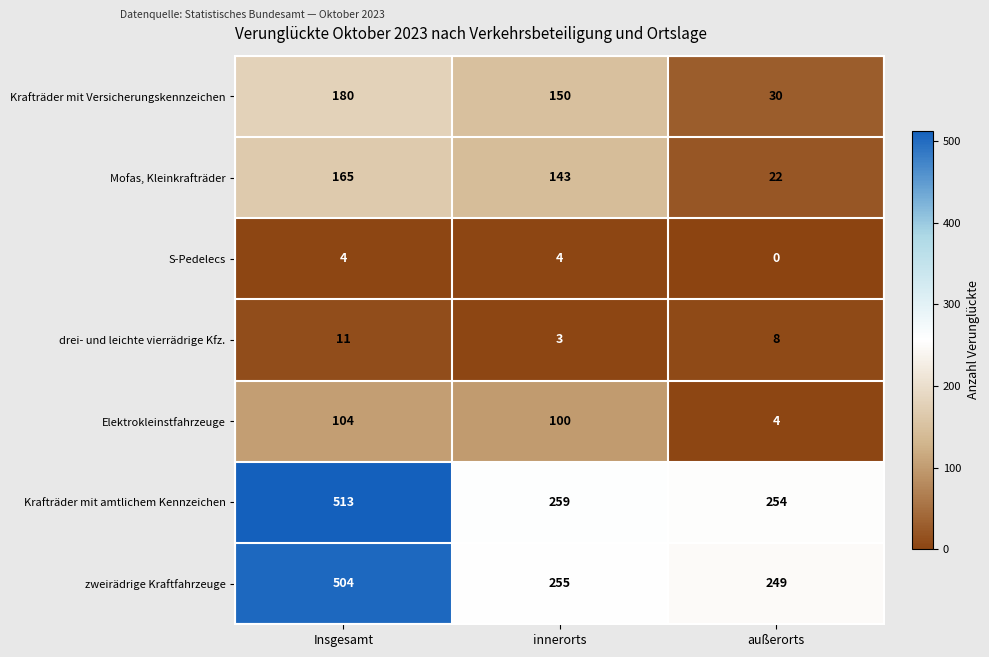

Is the value of S-Pedelecs at außerorts greater than the value of Elektrokleinstfahrzeuge at außerorts?

No